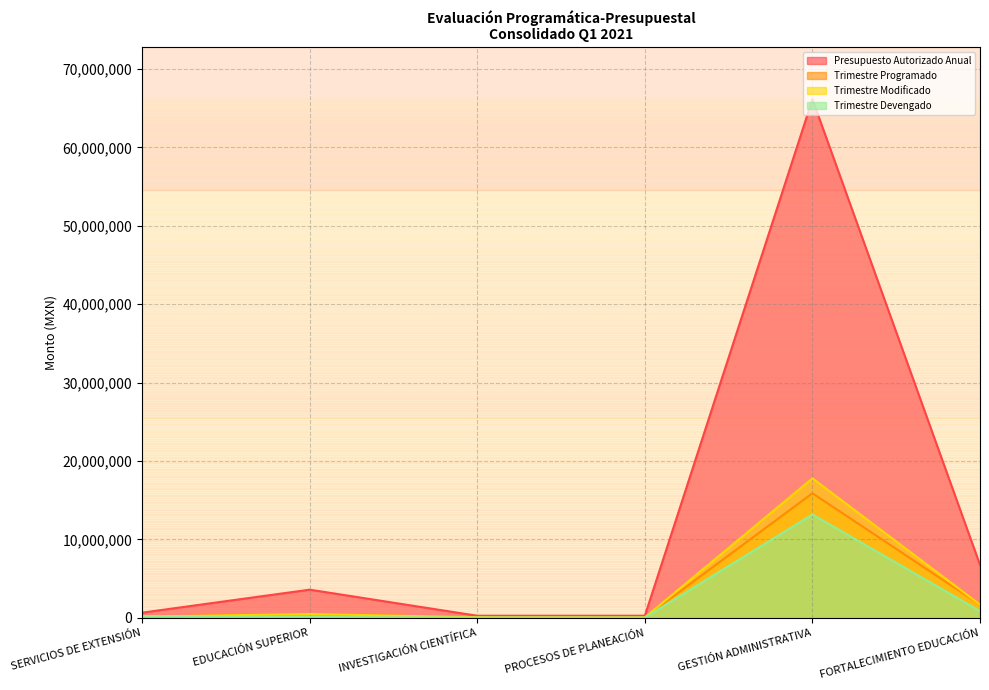

List the series in order of their peak value, lowest first.

Trimestre Devengado, Trimestre Programado, Trimestre Modificado, Presupuesto Autorizado Anual